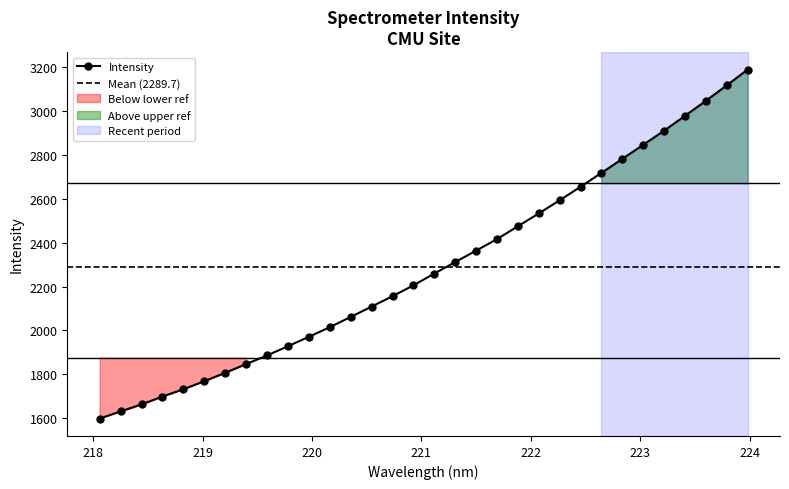

Count the number of data series in this chart.

1